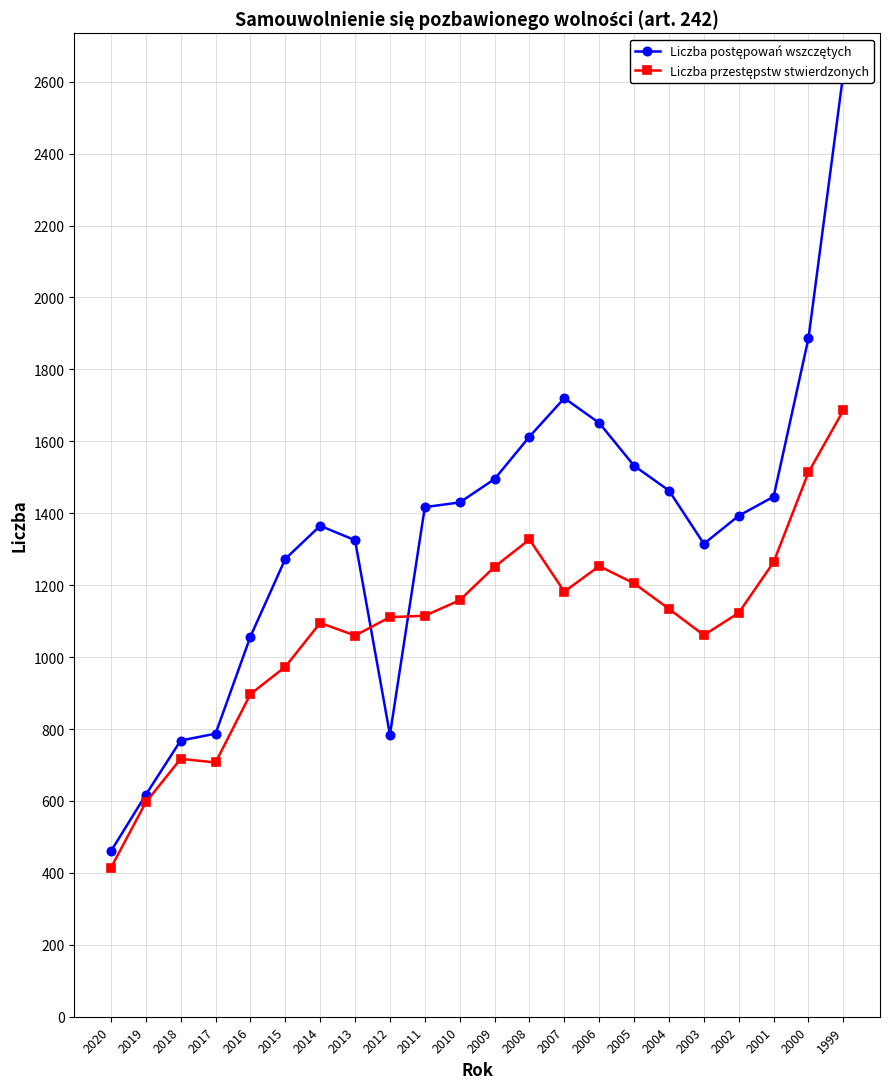

At which label is Liczba przestępstw stwierdzonych closest to 1050?

2013